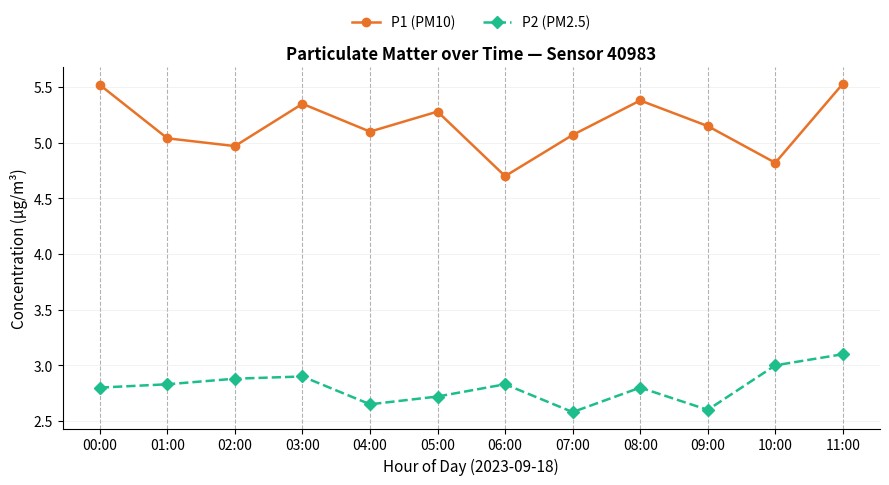

What are all the series names shown in the legend?

P1 (PM10), P2 (PM2.5)